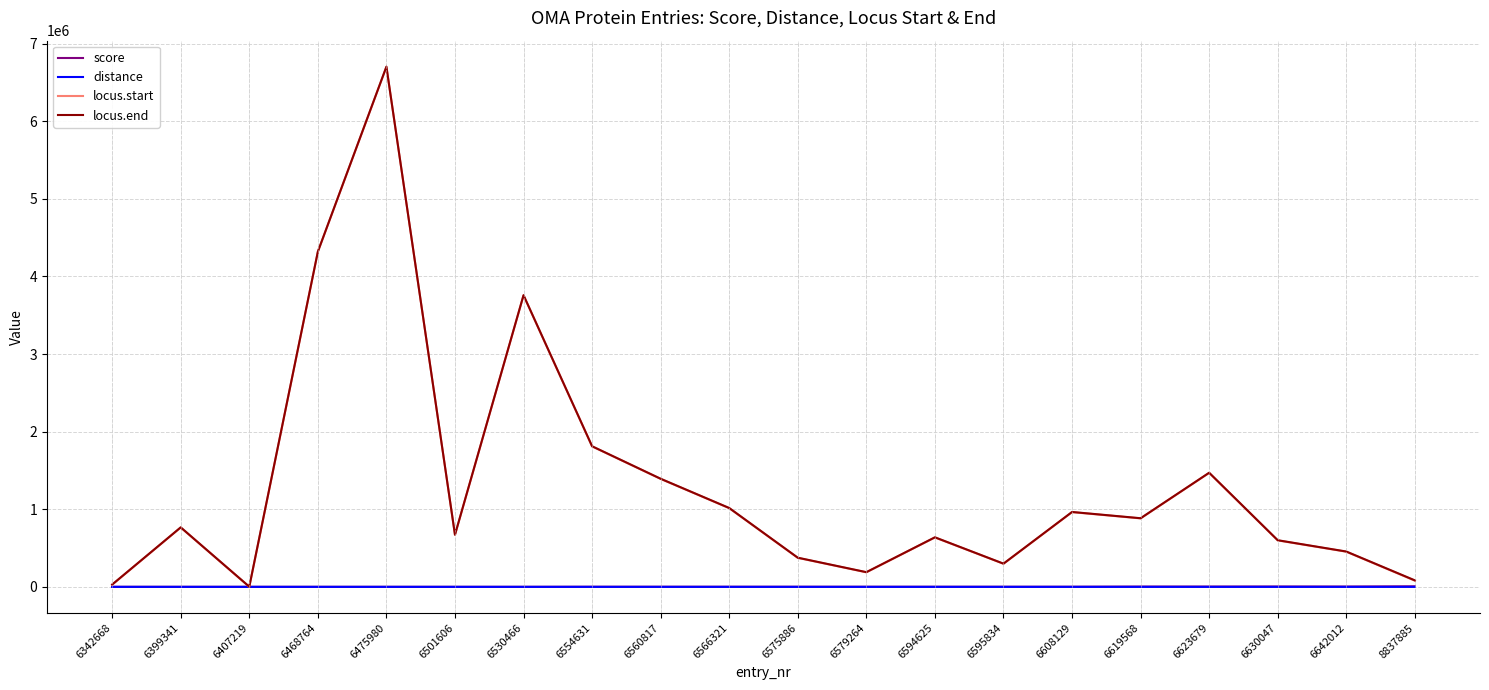

Where is locus.start nearest to the value 3350715?

6530466